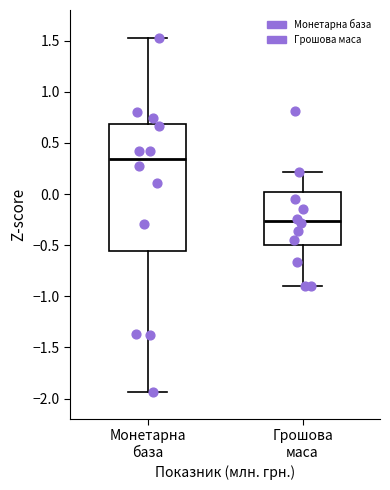

Which box's median line is the lowest?

Грошова маса